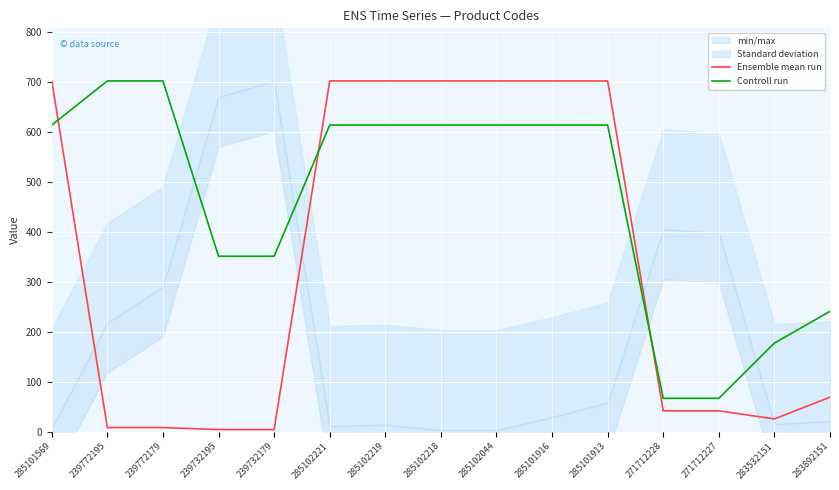

Is the value of Controll run at 285101916 greater than the value of Ensemble mean run at 285102219?

No